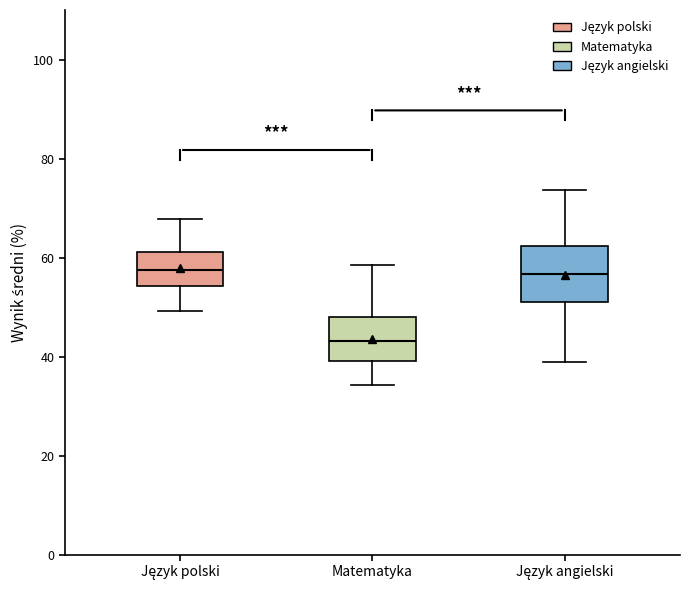

Where is the lower edge of the box for Język polski on the y-axis? The values are not printed on the chart, so give them approximately, as read against the axis.

54